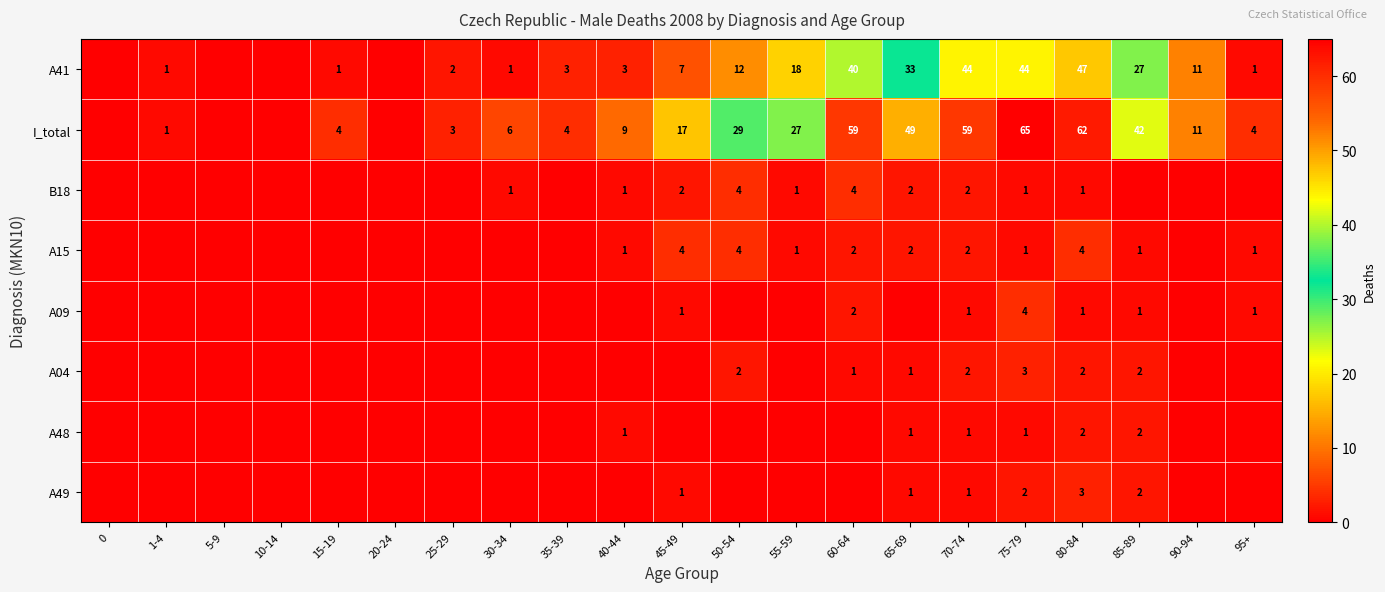

The I_total series shows 6 at 55-59. True or false?

False